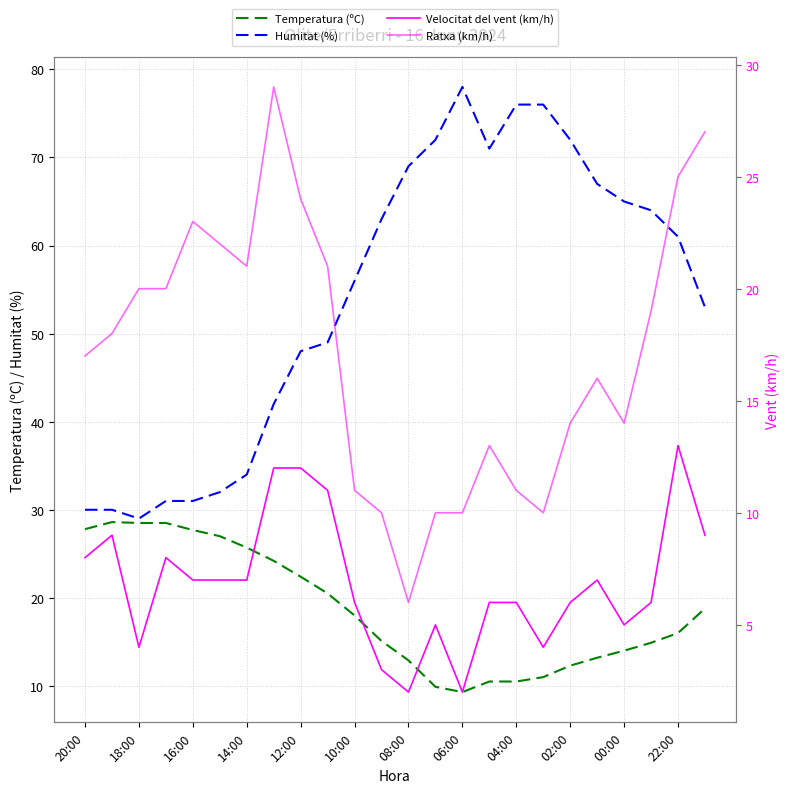

The Humitat (%) series shows 12.1 at 16:00. True or false?

False